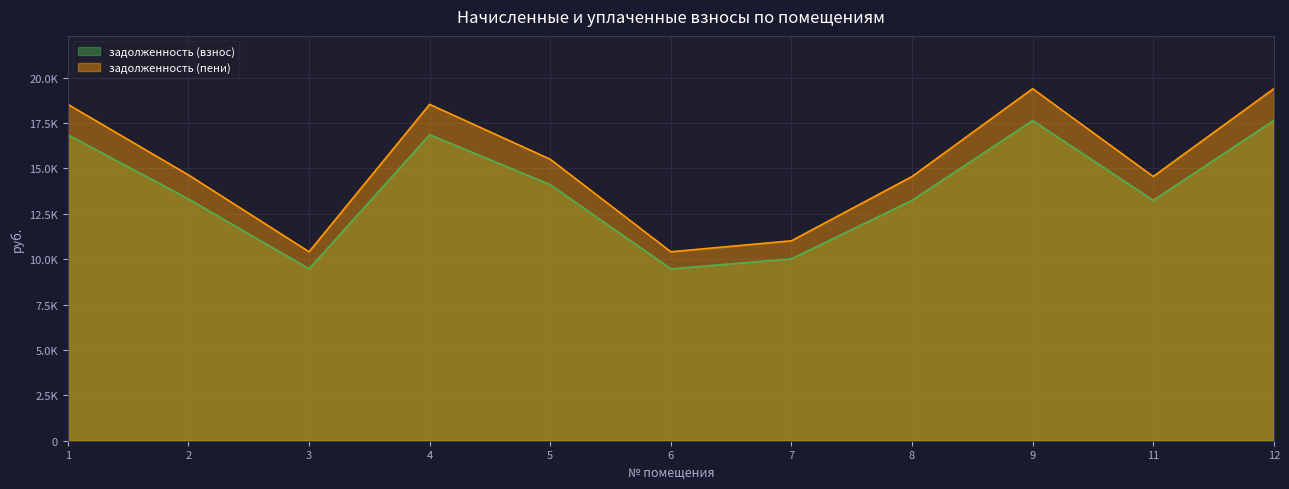

List the labels in order of задолженность (взнос) value, smallest first.

3, 6, 7, 8, 11, 2, 5, 1, 4, 9, 12